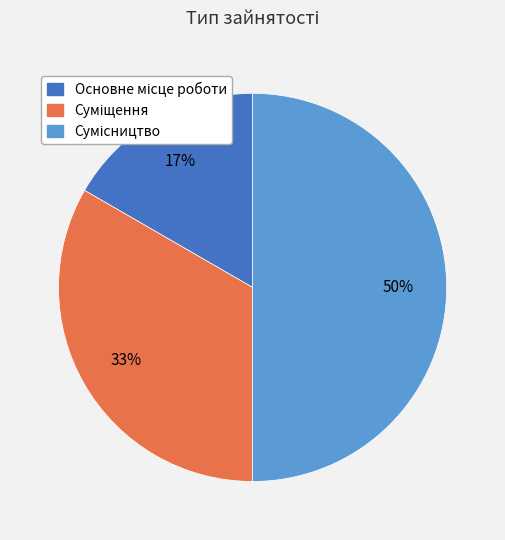

To the nearest percent, what is the average slice percentage?

33%